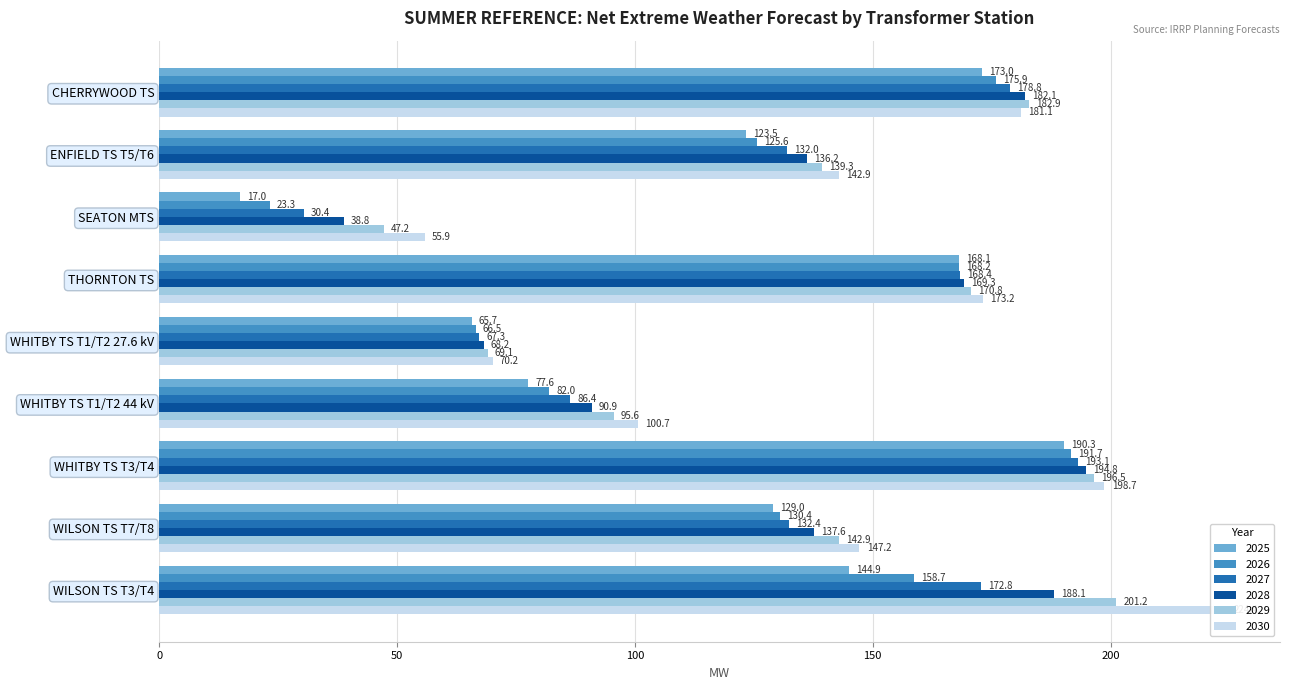

Is it true that 2029 equals 61.8 at SEATON MTS?

False